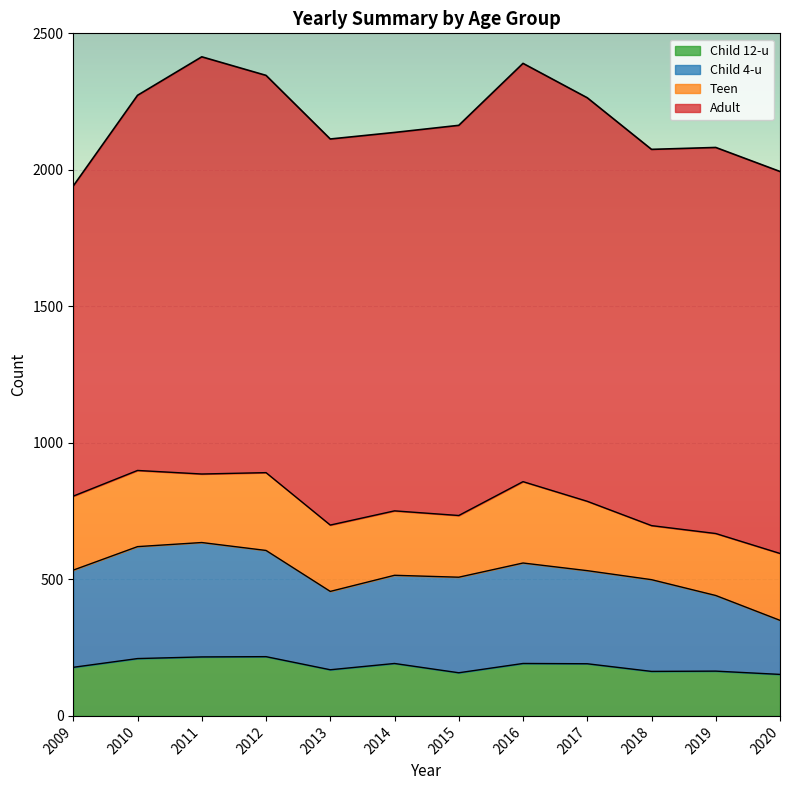

Between 2016 and 2009, which series saw the biggest shift?

Adult